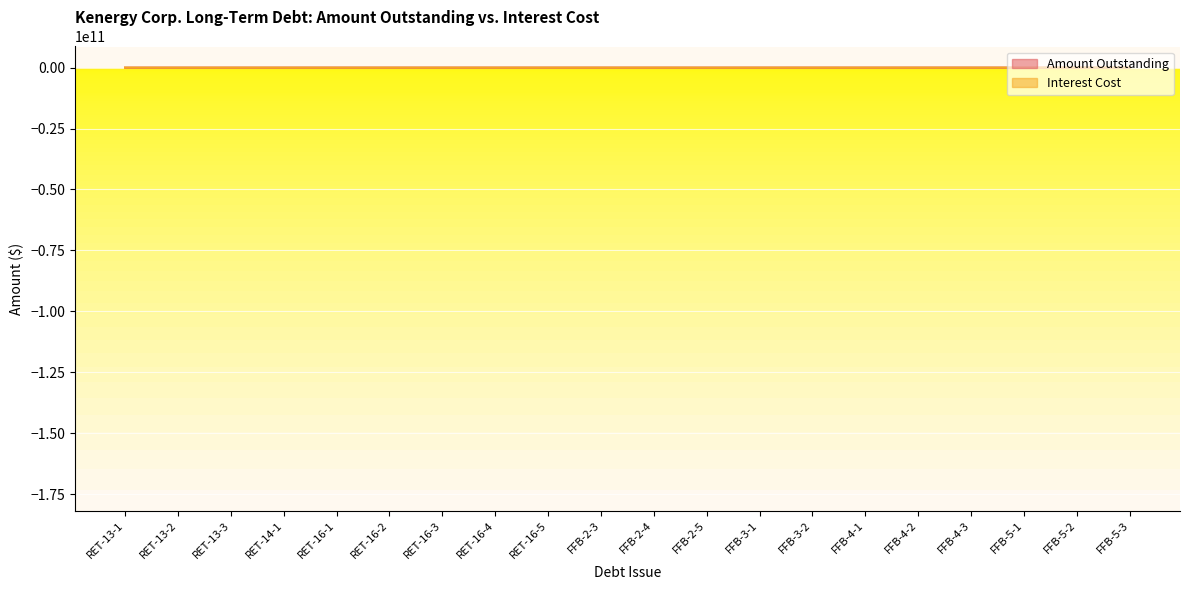

Where is the first local minimum for Amount Outstanding?

RET-13-2